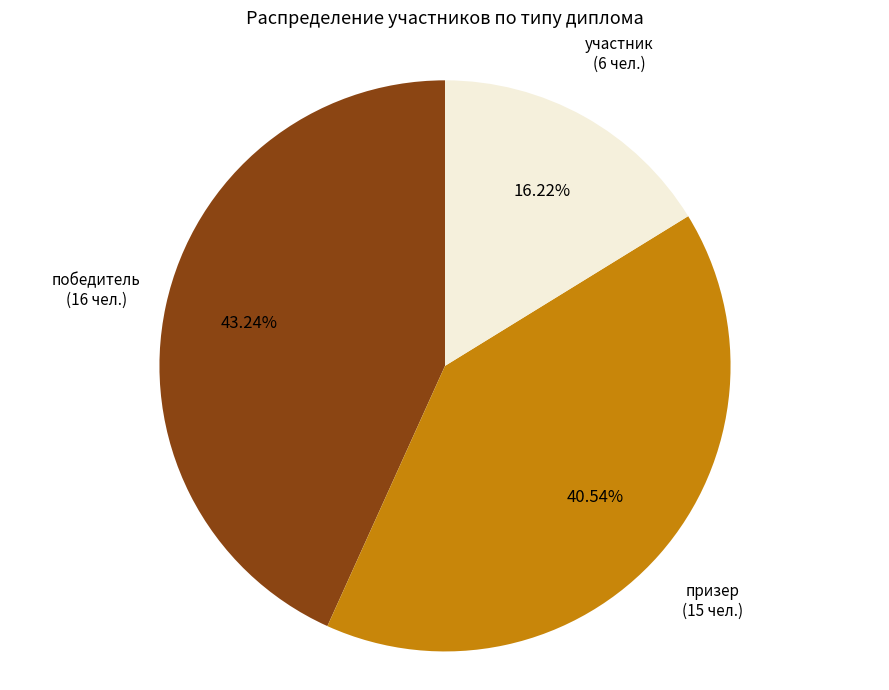

Combined, what portion of the pie is победитель and участник?

59.5%